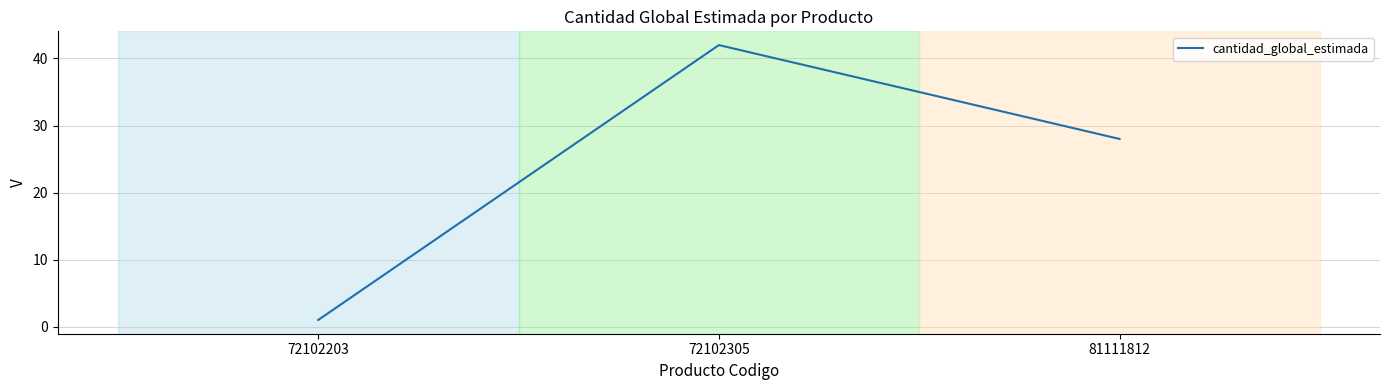

List the labels in order of value, smallest first.

72102203, 81111812, 72102305